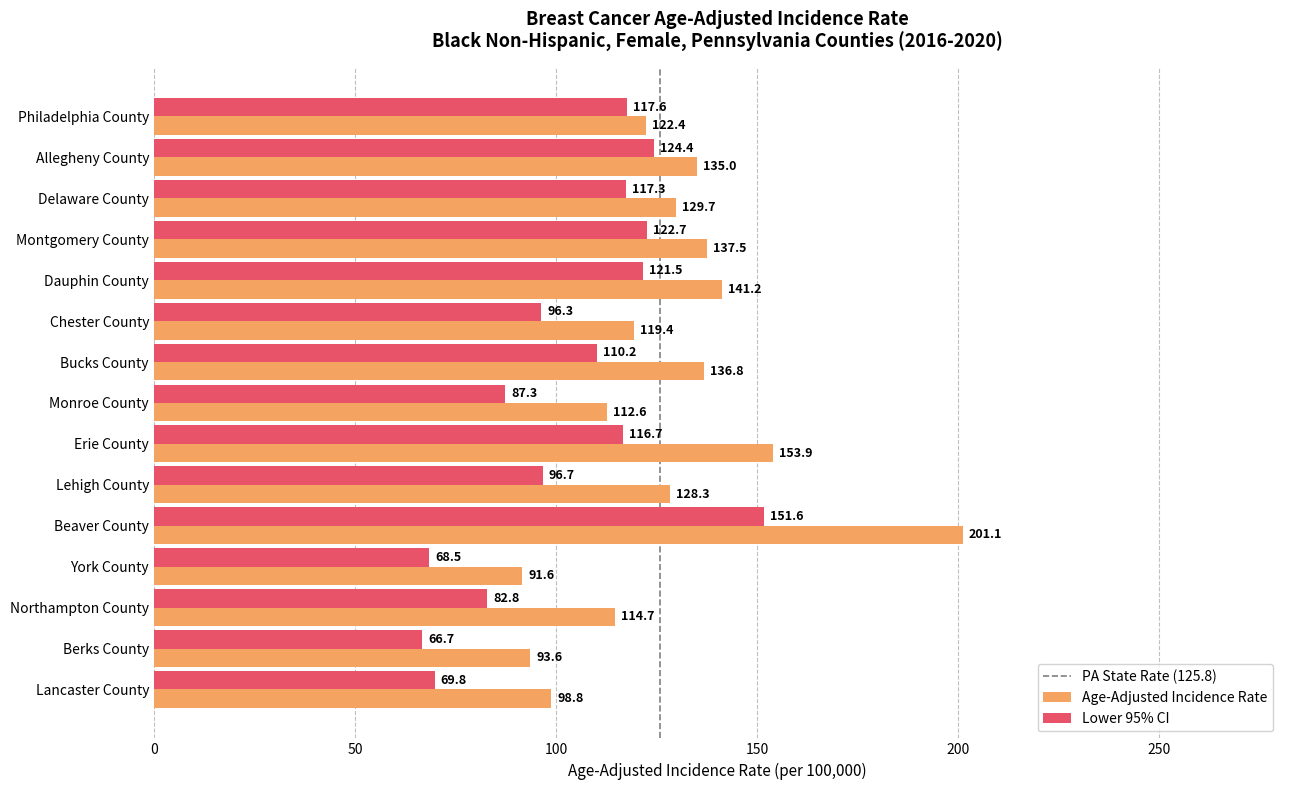

At which label is Lower 95% CI closest to 109?

Bucks County